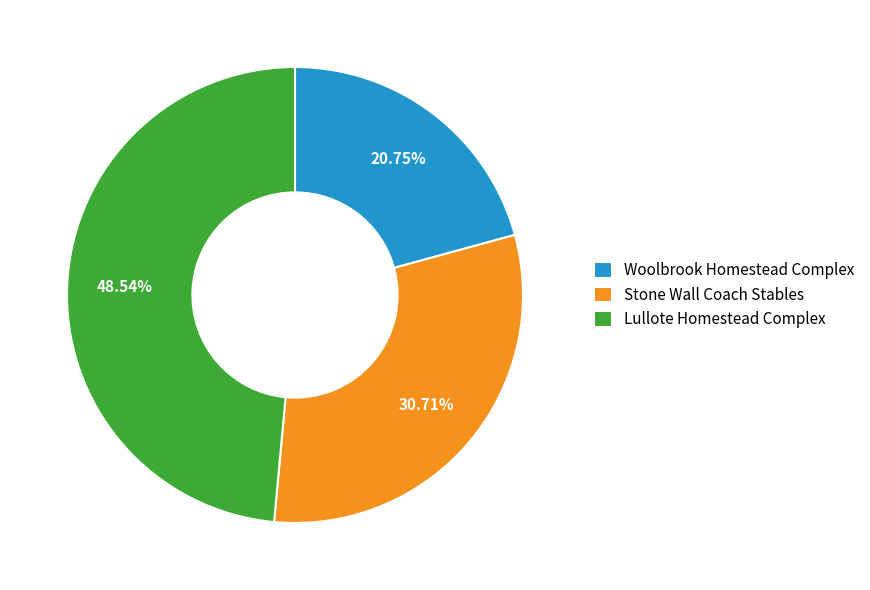

To the nearest percent, what is the combined percentage of Stone Wall Coach Stables and Woolbrook Homestead Complex?

51%